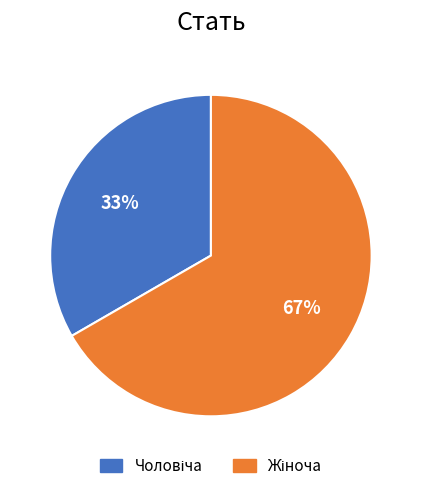

To the nearest percent, what is the average slice percentage?

50%